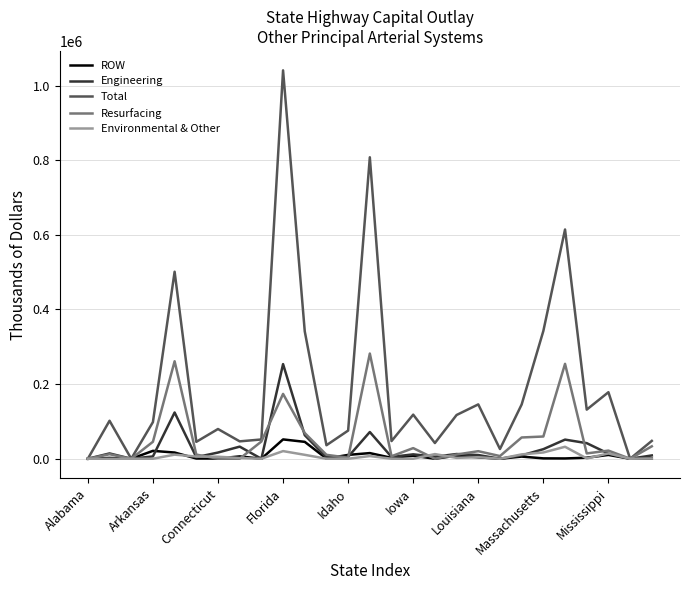

After their last crossing, which series has the higher values: Resurfacing or ROW?

Resurfacing